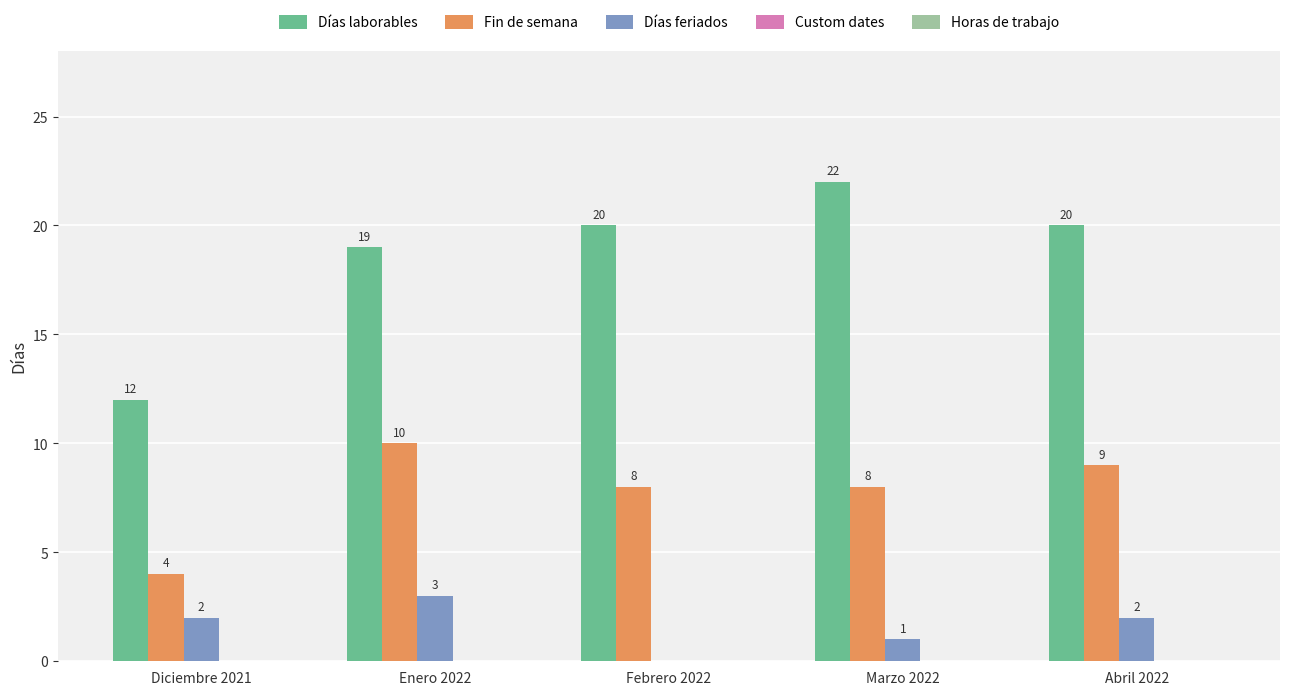

What is the maximum value shown in the chart?

22